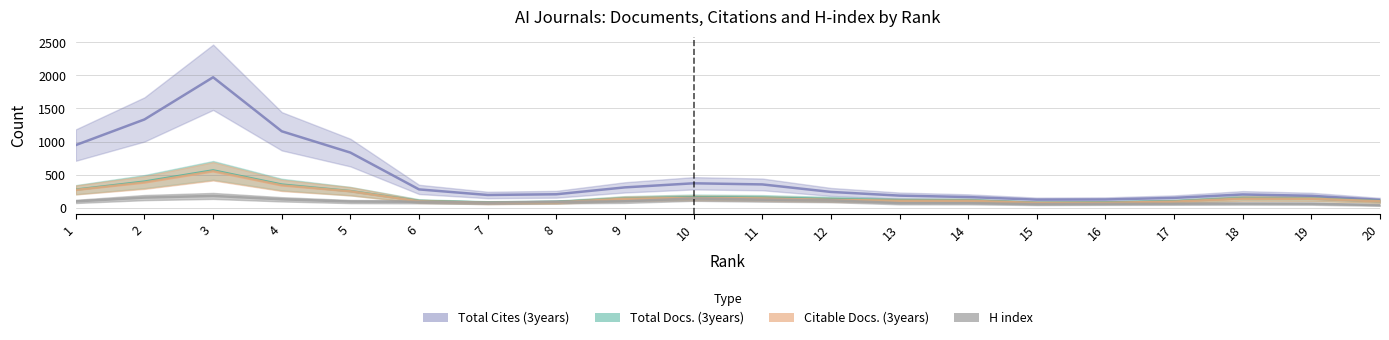

At 15, list the series in order from smallest to largest.

H index, Citable Docs. (3years), Total Docs. (3years), Total Cites (3years)